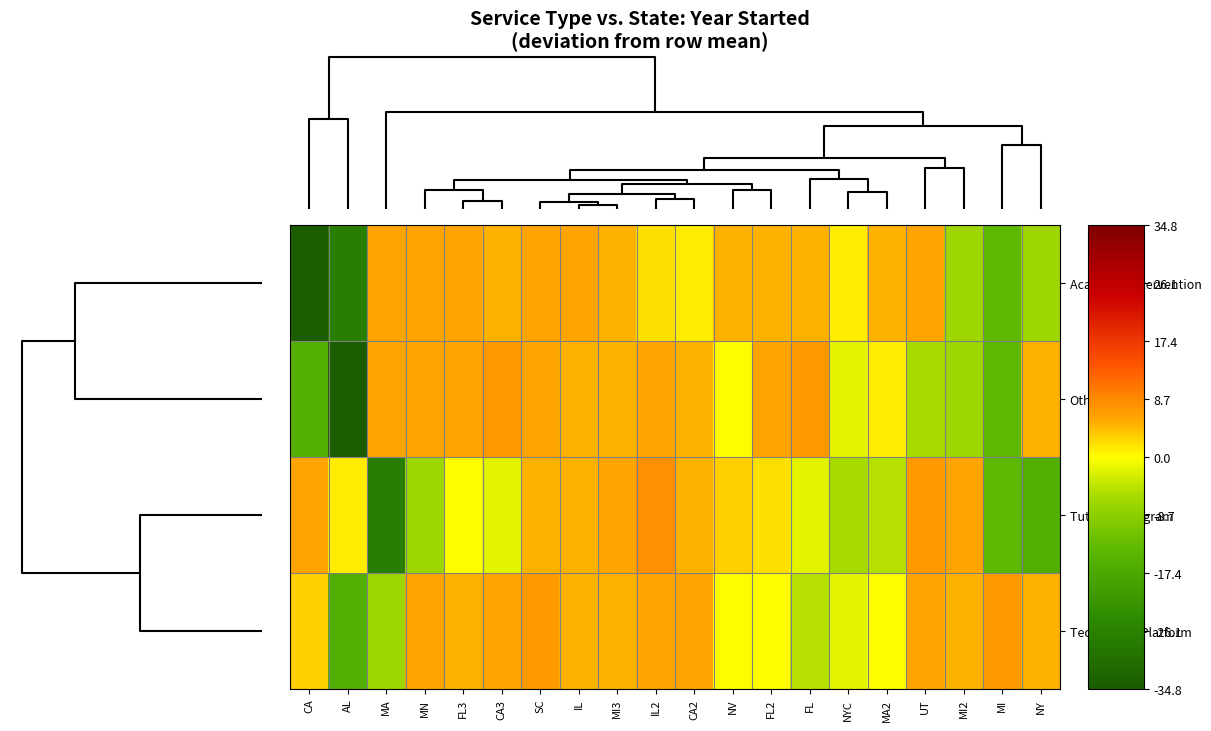

What is the difference between the highest and lowest values at MN?

13.0